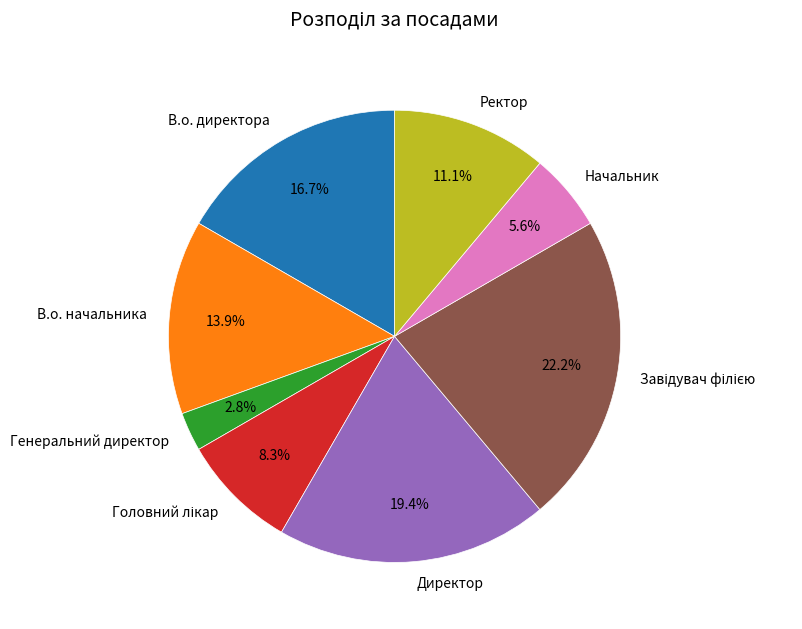

True or false: В.о. начальника accounts for 25% of the total.

False